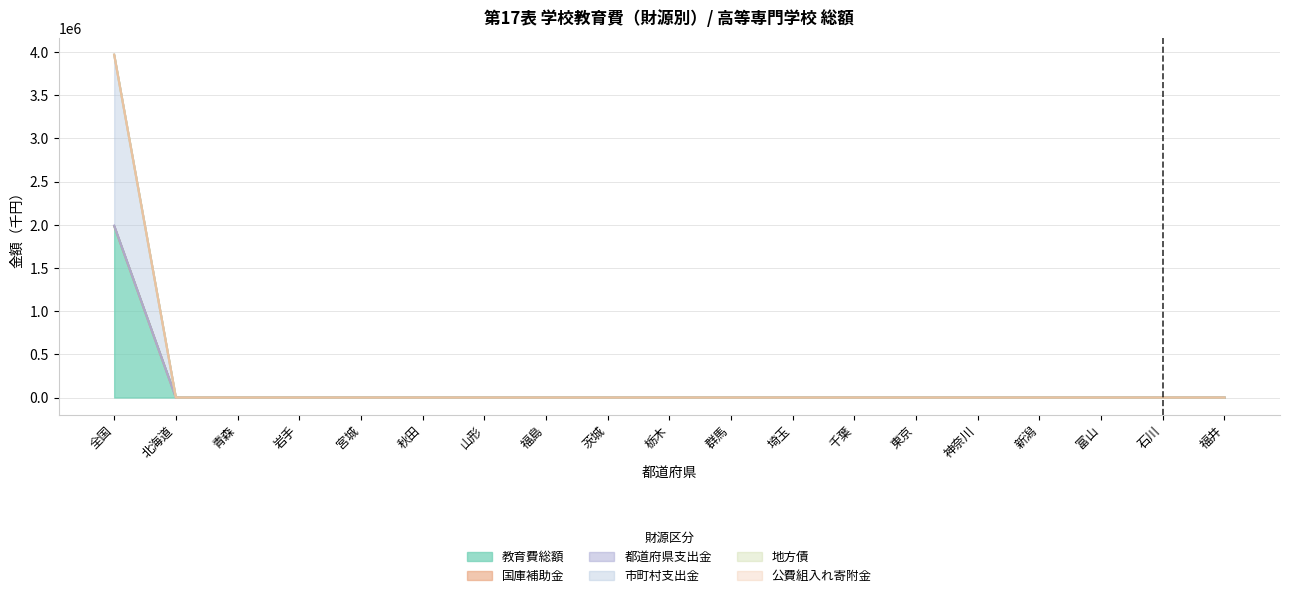

How many categories are shown in the chart?

19